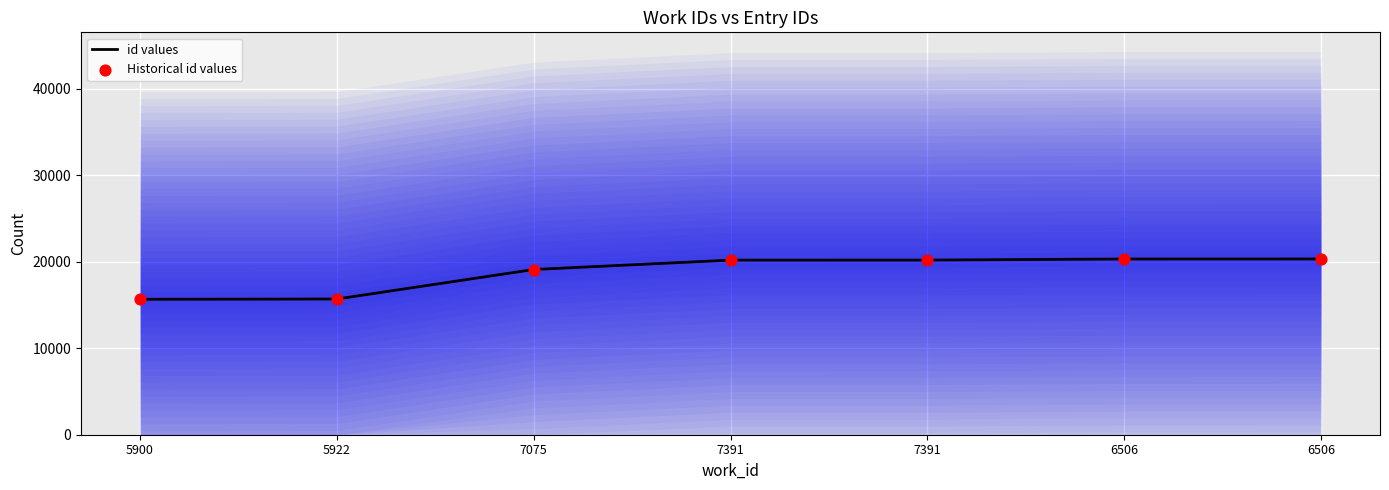

Which series has the largest Y range (max minus min)?

id values